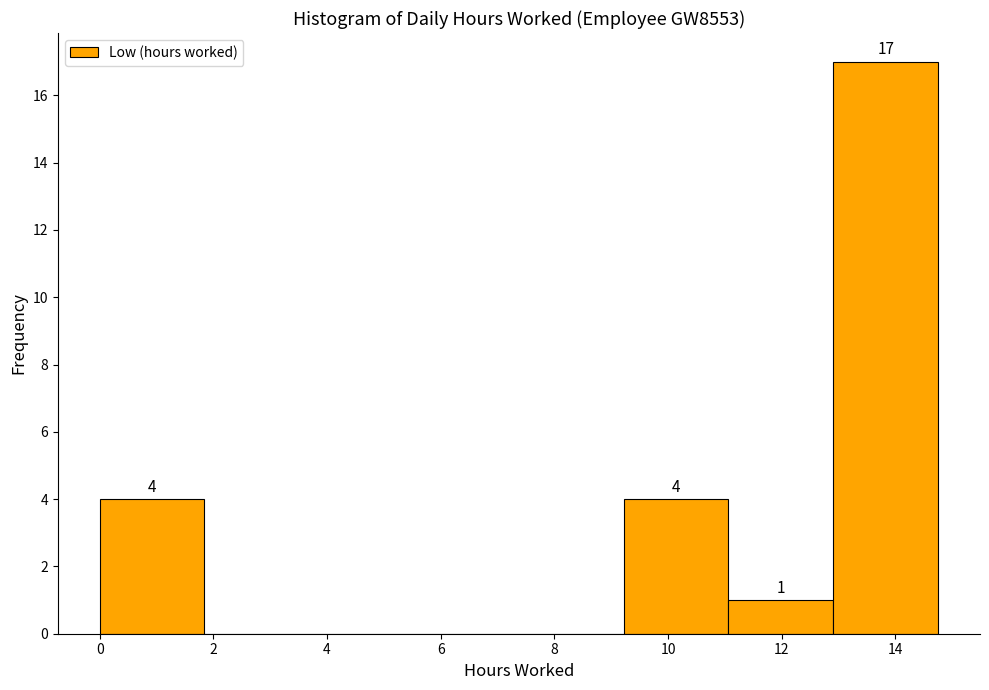

Over which range of the x-axis is the bar tallest?

13.0 to 14.8